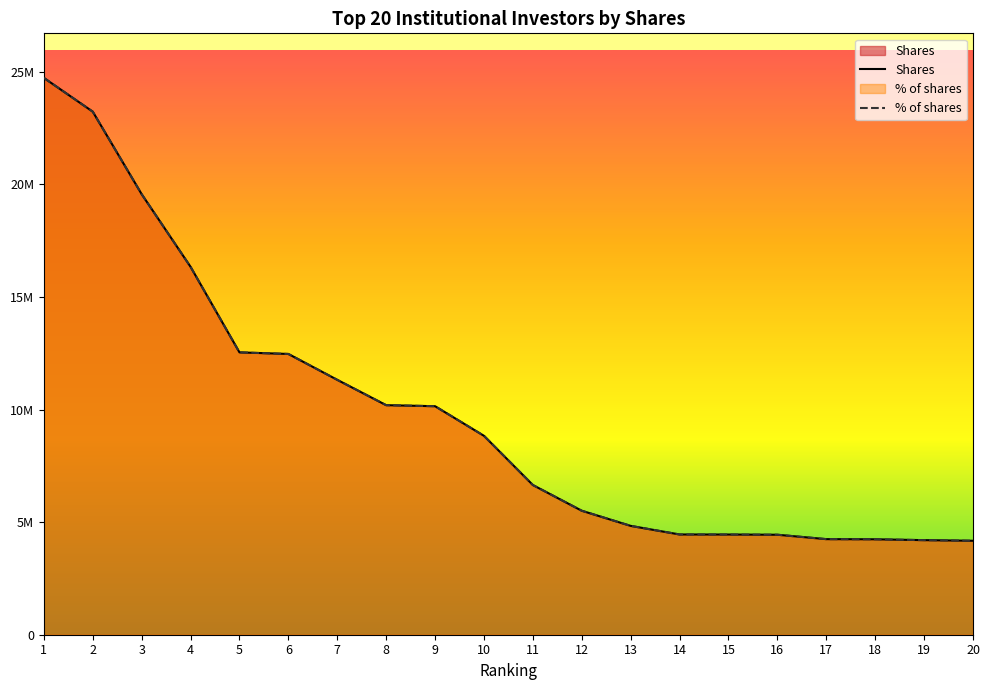

Is the value of % of shares at 17 greater than the value of Shares at 17?

No